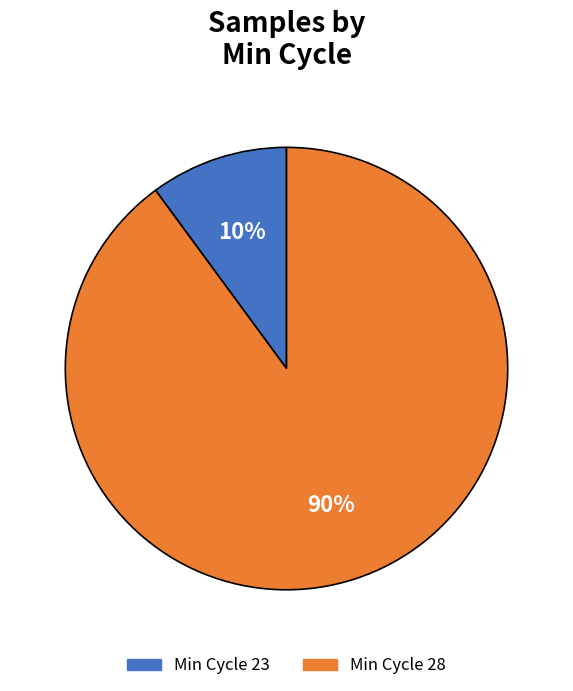

What is the largest slice in the pie chart?

Min Cycle 28